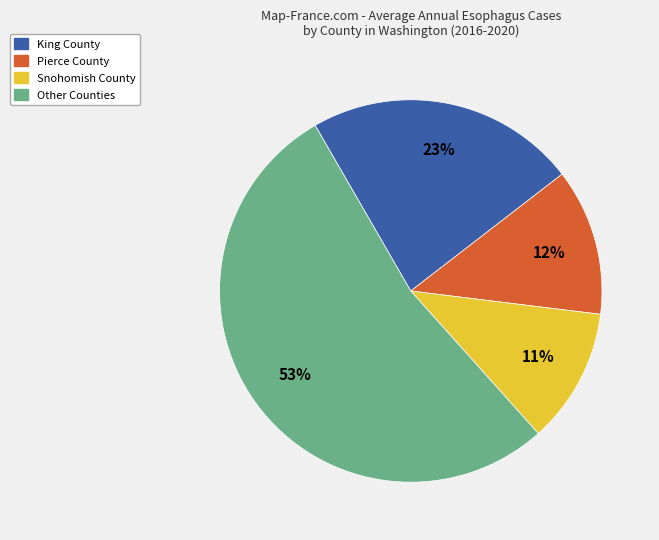

Rank the categories by value from highest to lowest.

Other Counties, King County, Pierce County, Snohomish County